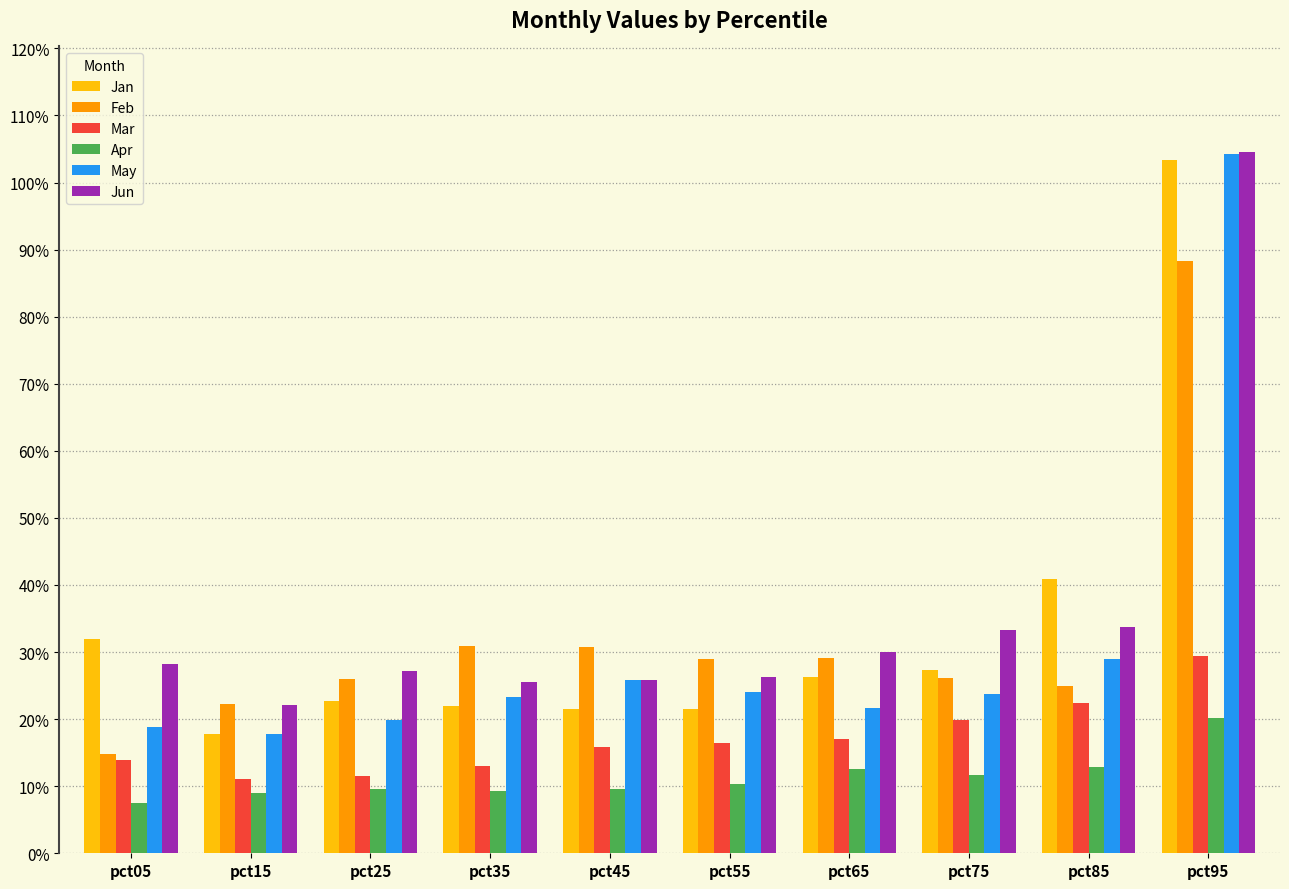

What is the smallest value displayed?

0.1